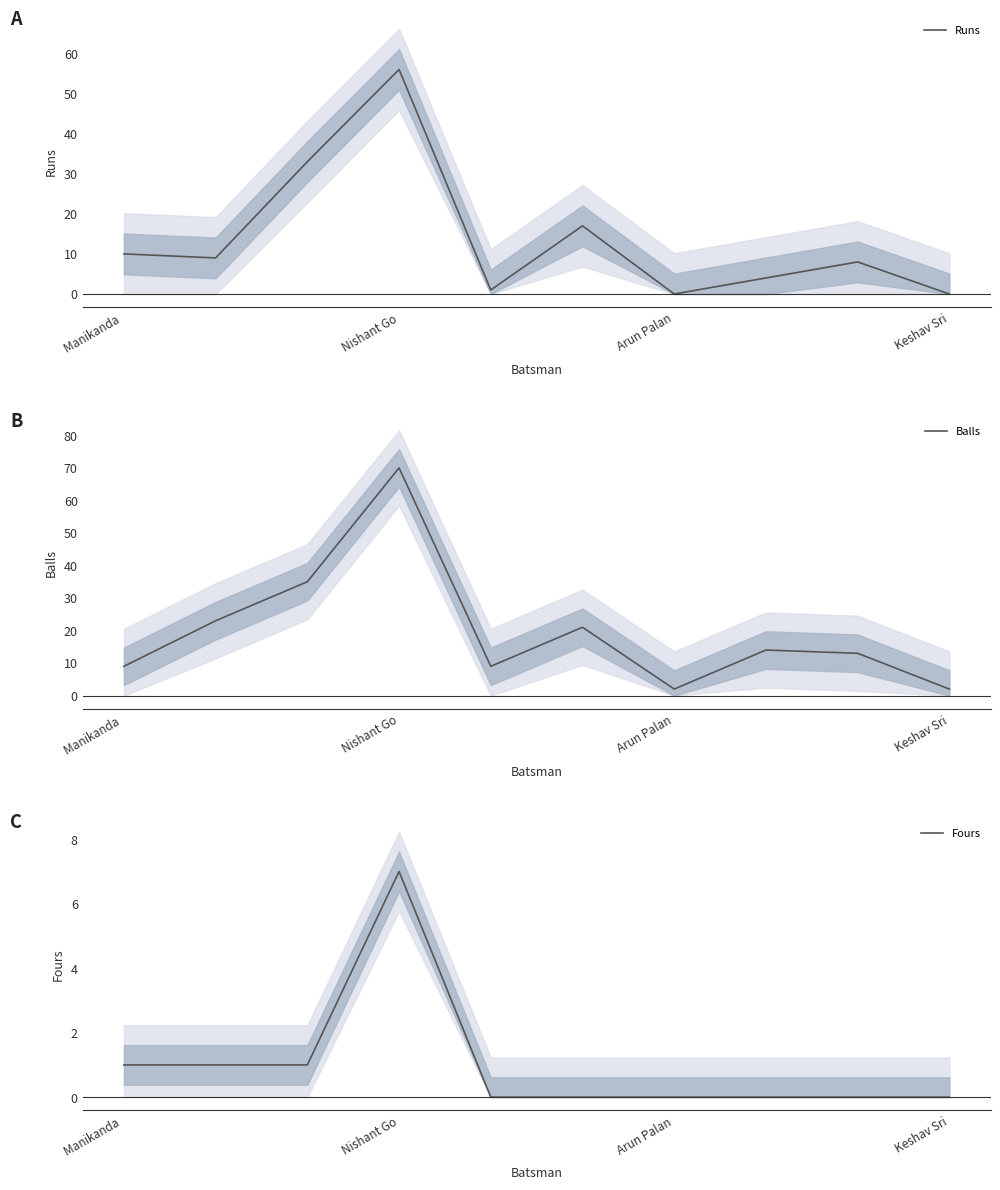

The Balls series shows 28 at 5. True or false?

False